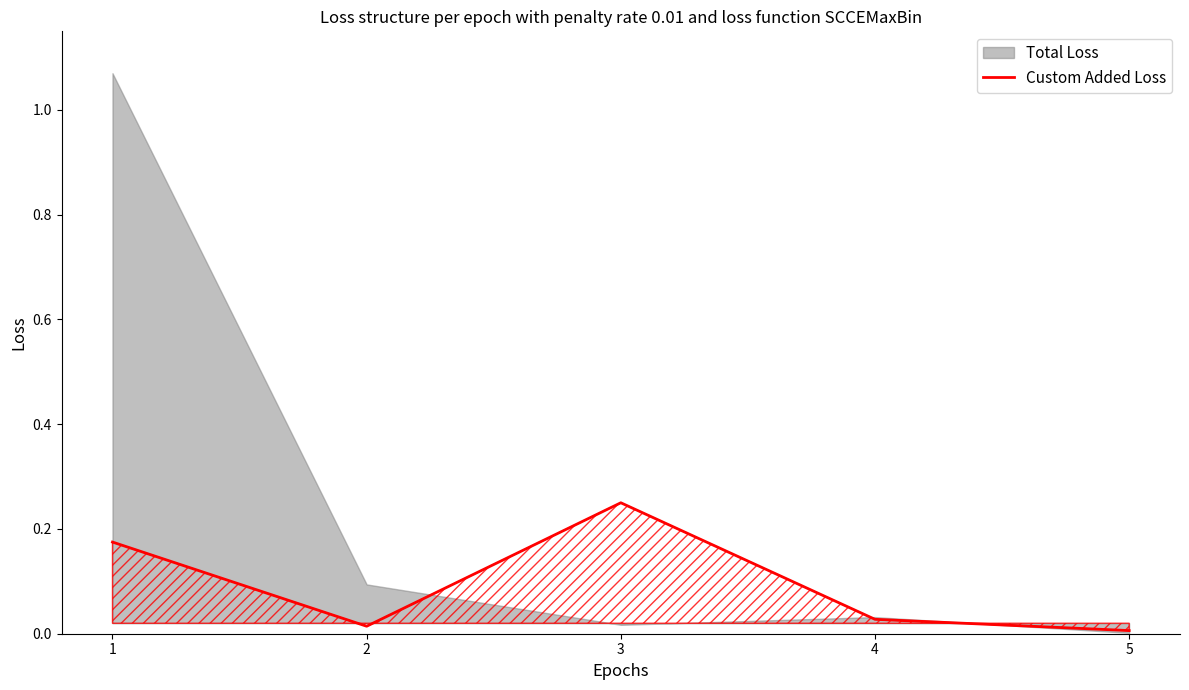

True or false: the data shows 0.0 at 2.

True